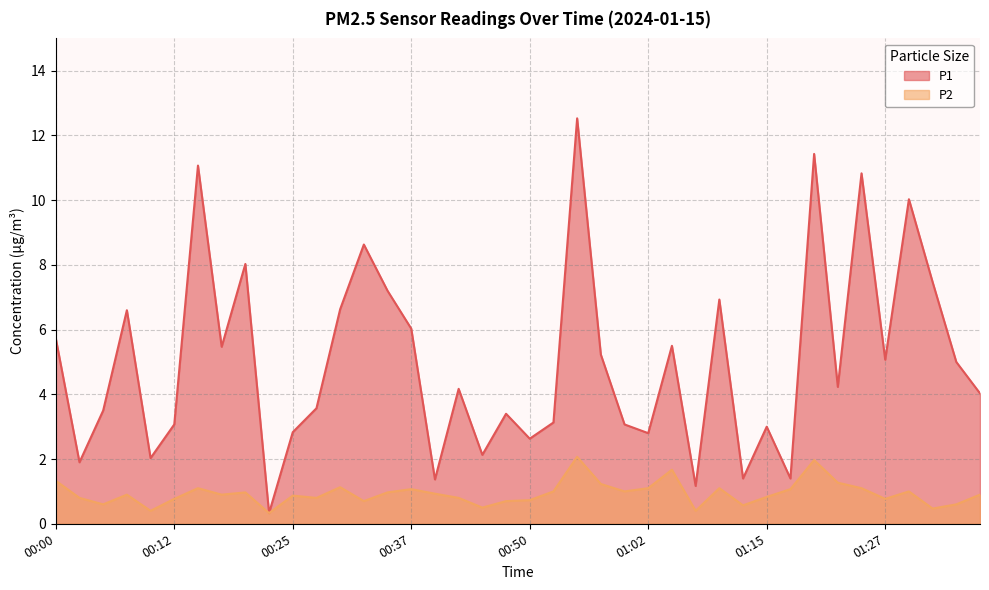

True or false: P1 has more than 2 points higher than both neighbors.

True